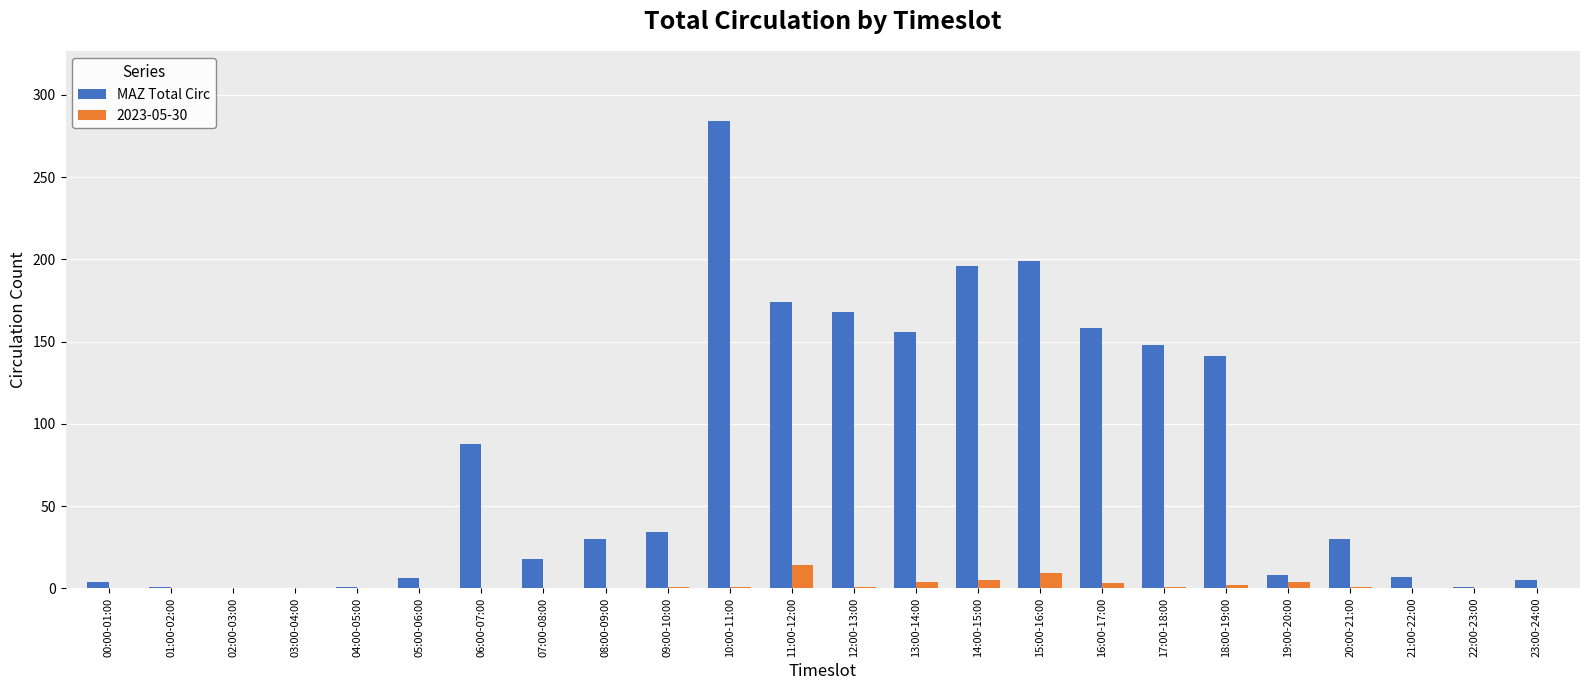

True or false: MAZ Total Circ has a value of 148 at 17:00-18:00.

True